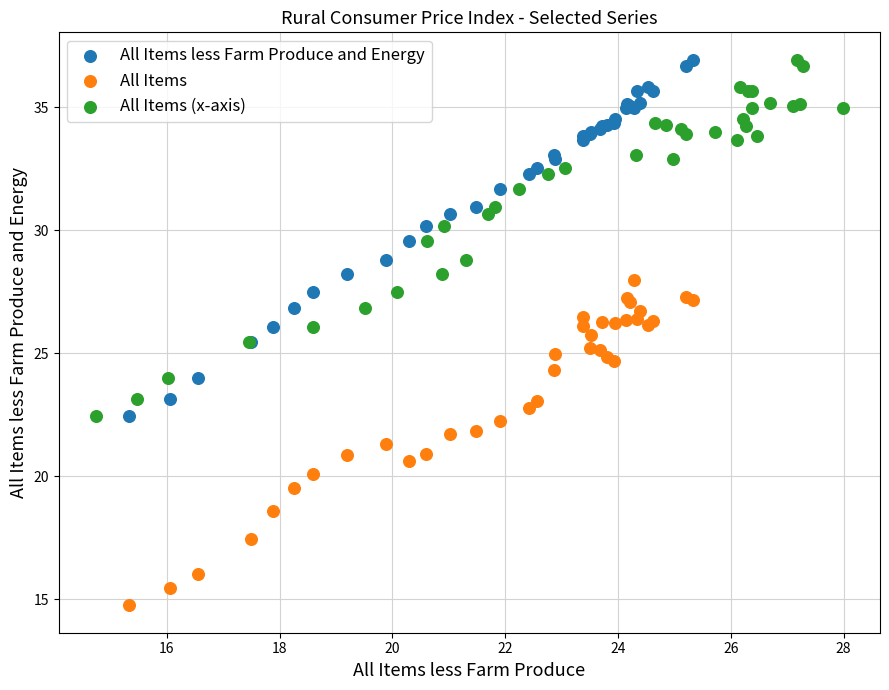

Which series contains the lowest Y value?

All Items